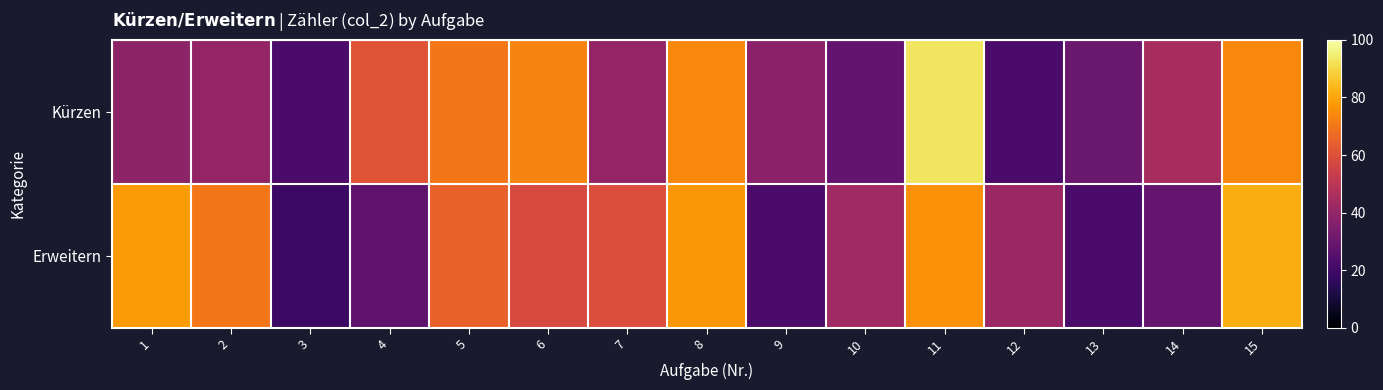

Which series has the largest total across all categories?

Erweitern